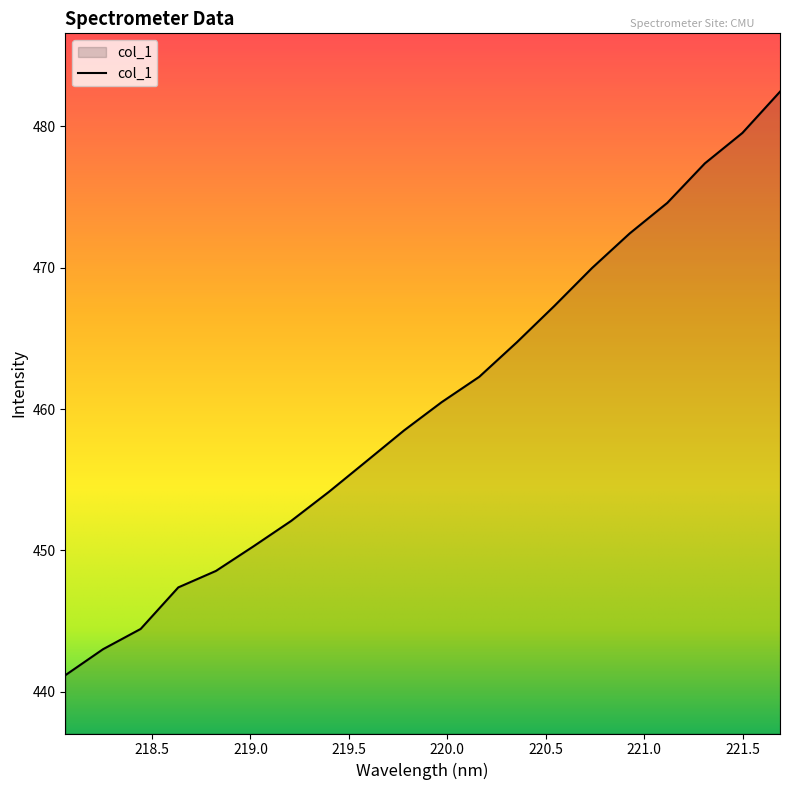

True or false: the data has more than 0 interior local peaks.

False